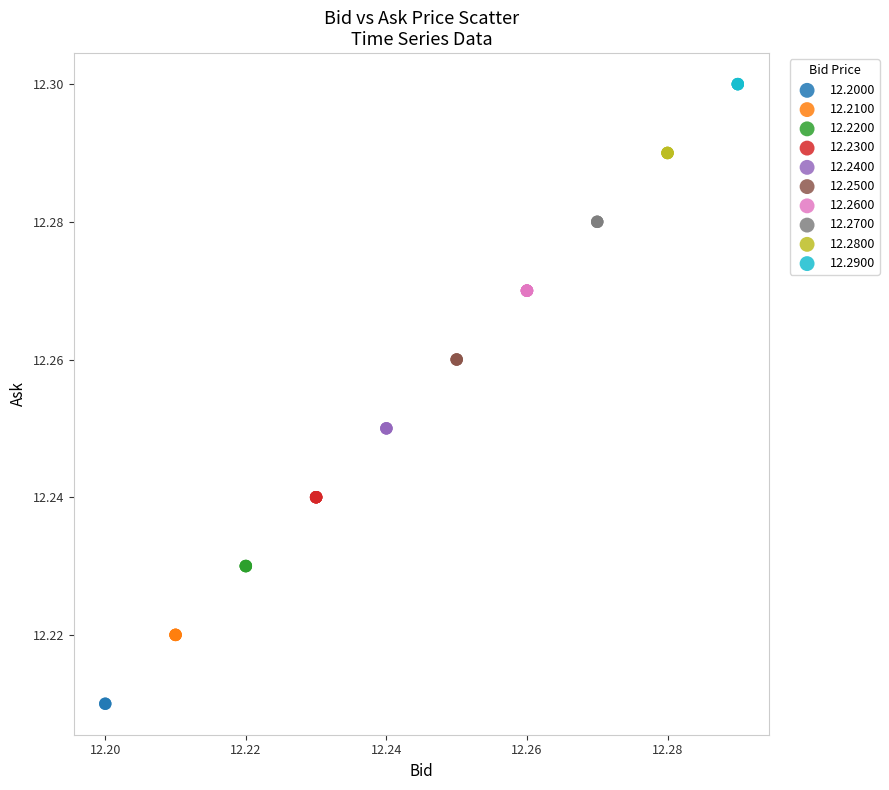

What are all the series names shown in the legend?

12.2000, 12.2100, 12.2200, 12.2300, 12.2400, 12.2500, 12.2600, 12.2700, 12.2800, 12.2900